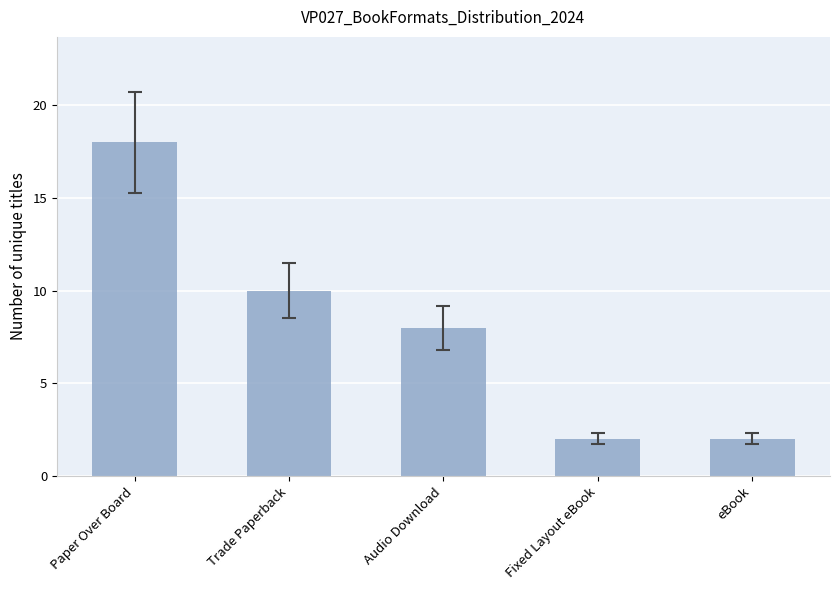

What is the minimum value shown in the chart?

2